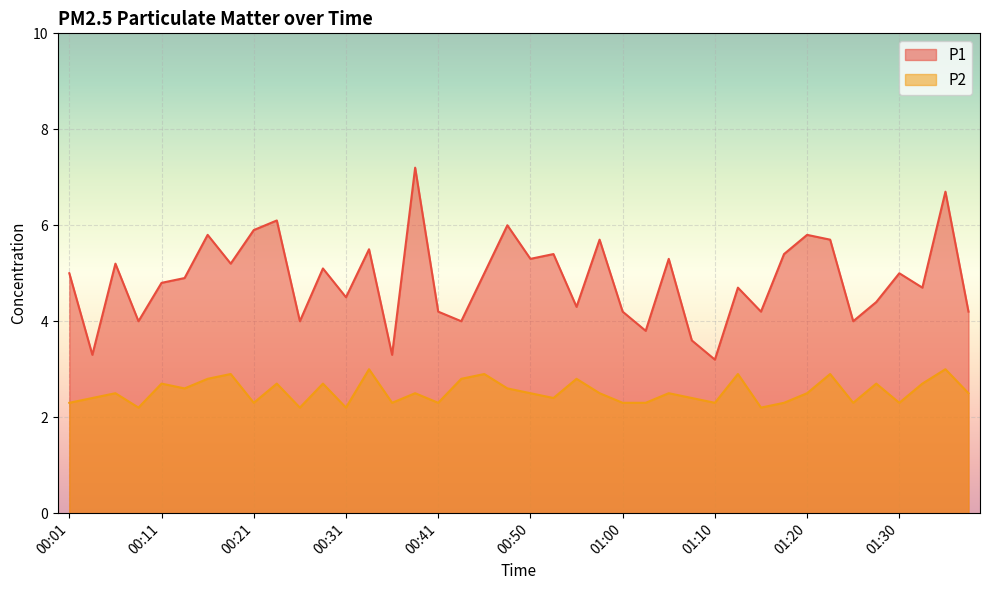

What is the difference between the second highest and minimum values in the P1 series?

3.5